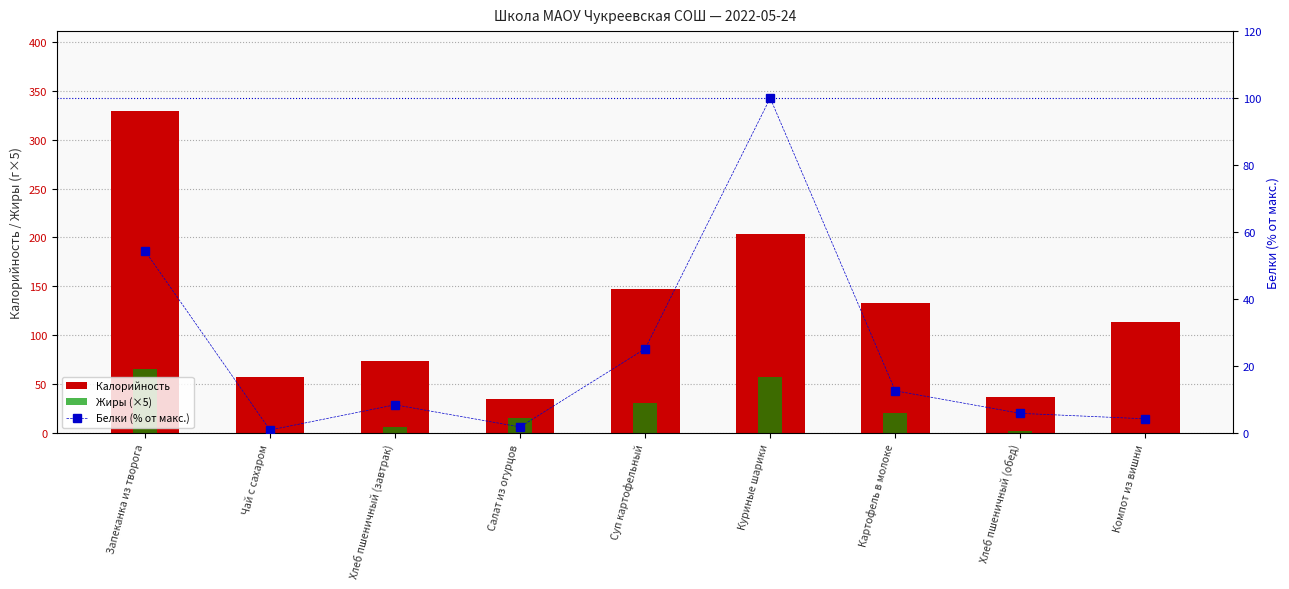

Rank the categories by Белки (% от макс.) value from lowest to highest.

Чай с сахаром, Салат из огурцов, Компот из вишни, Хлеб пшеничный (обед), Хлеб пшеничный (завтрак), Картофель в молоке, Суп картофельный, Запеканка из творога, Куриные шарики